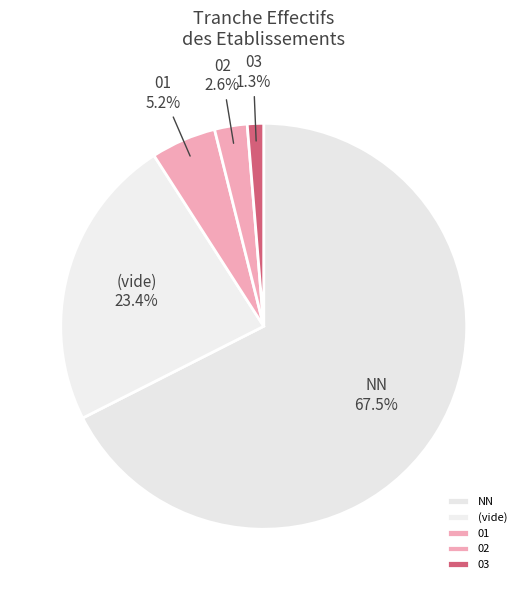

Is there a majority slice in this chart?

Yes